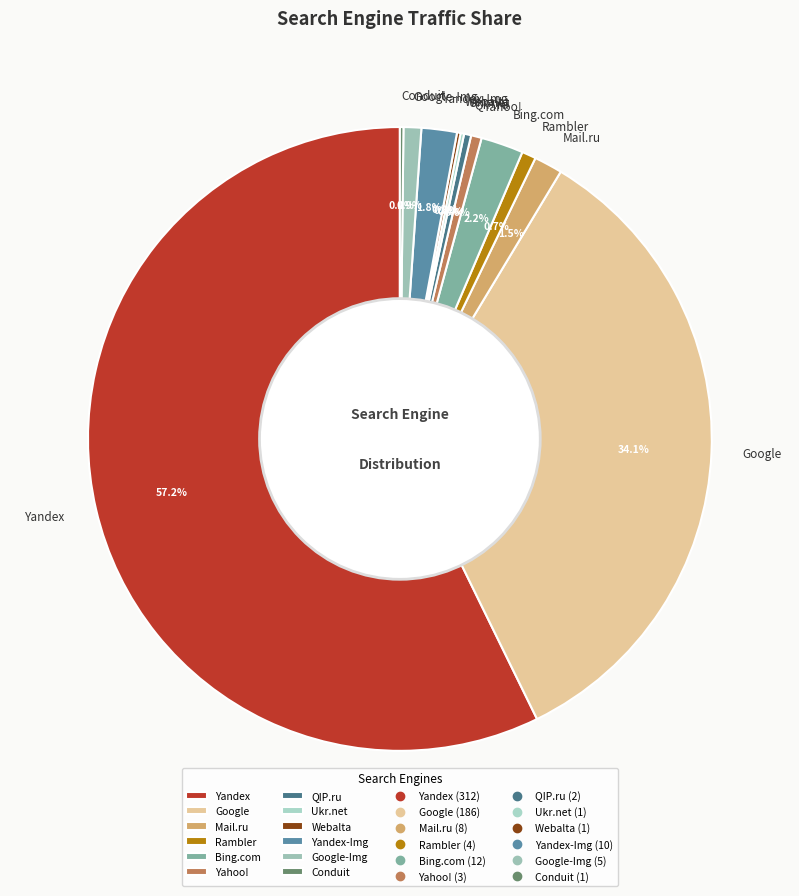

What is the majority slice?

Yandex